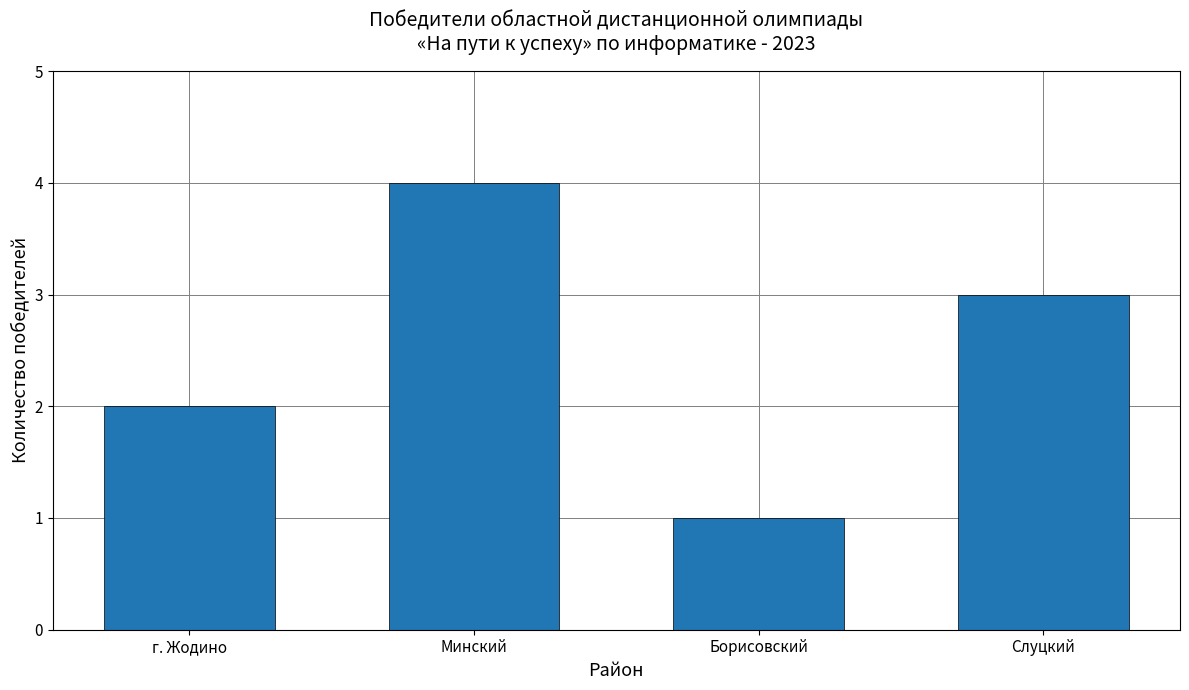

How many values are between 2 and 4?

3